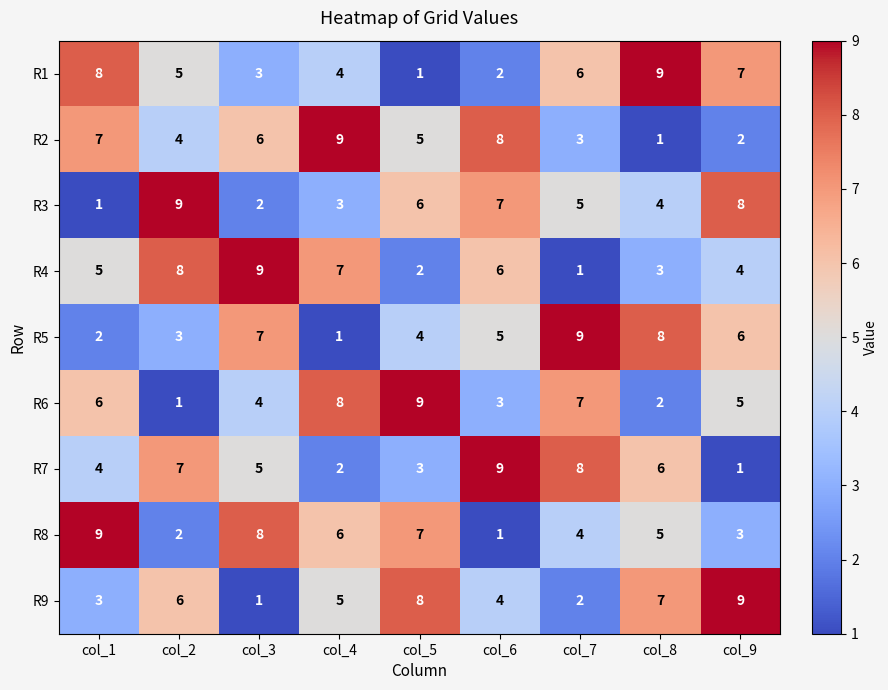

True or false: R1 has a value of 1 at col_5.

True